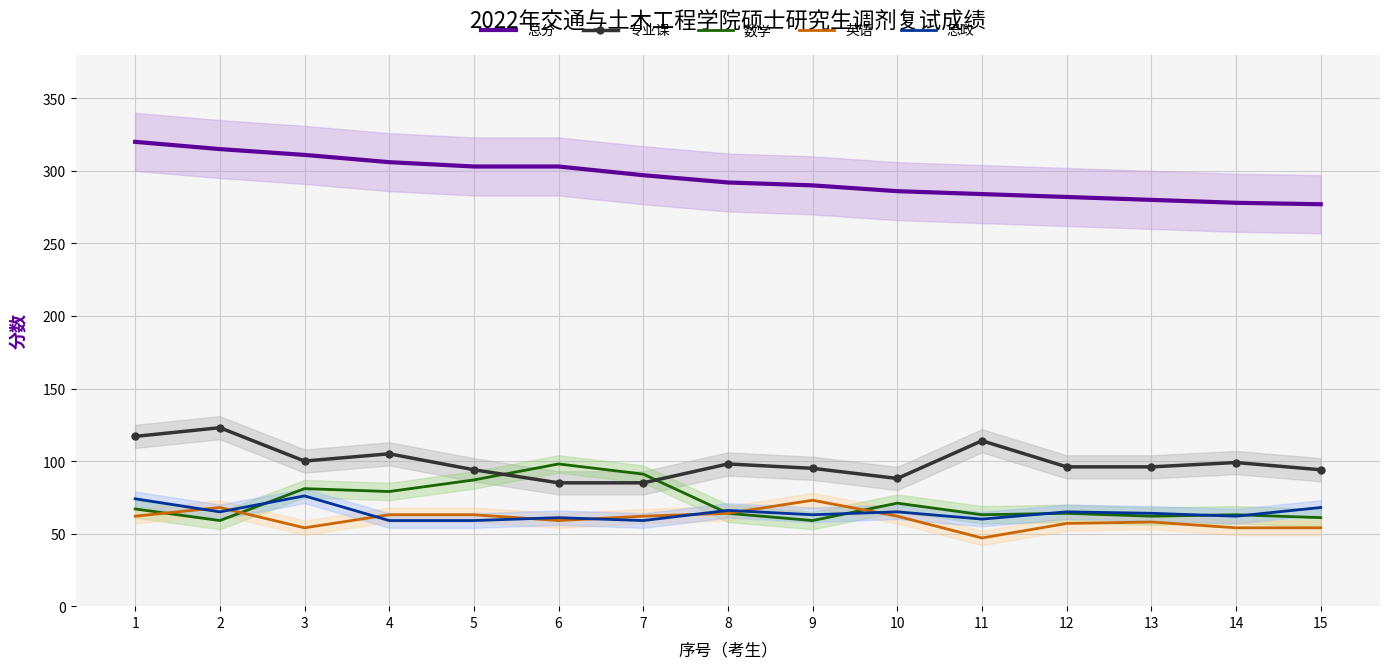

Reading left to right, transcribe all the data shown in this chart.

总分: 320	315	311	306	303	303	297	292	290	286	284	282	280	278	277
专业课: 117	123	100	105	94	85	85	98	95	88	114	96	96	99	94
数学: 67	59	81	79	87	98	91	64	59	71	63	64	62	63	61
英语: 62	68	54	63	63	59	62	64	73	62	47	57	58	54	54
思政: 74	65	76	59	59	61	59	66	63	65	60	65	64	62	68